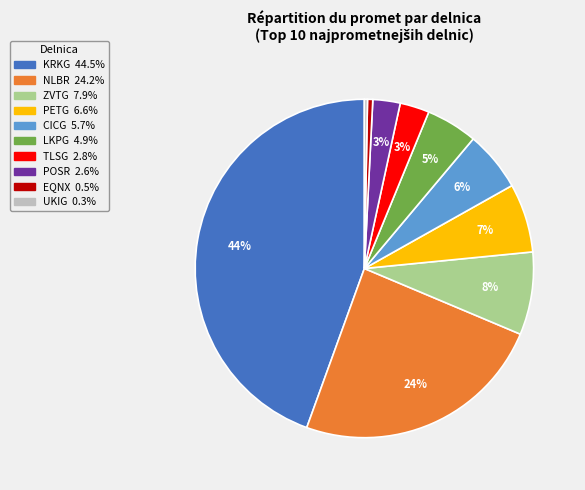

Does any single category account for the majority?

No